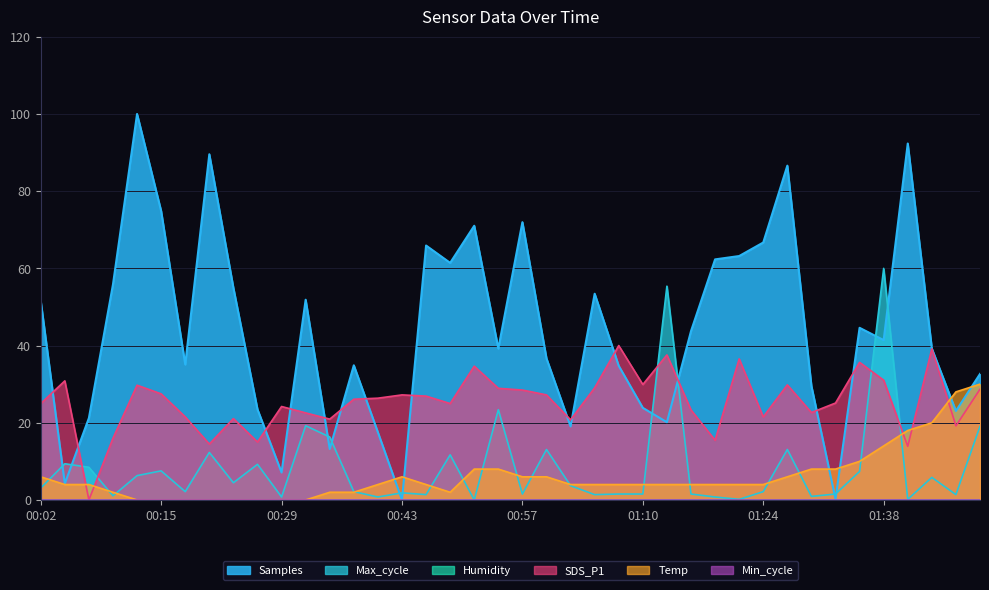

Where does the Samples series first go above 41?

00:02